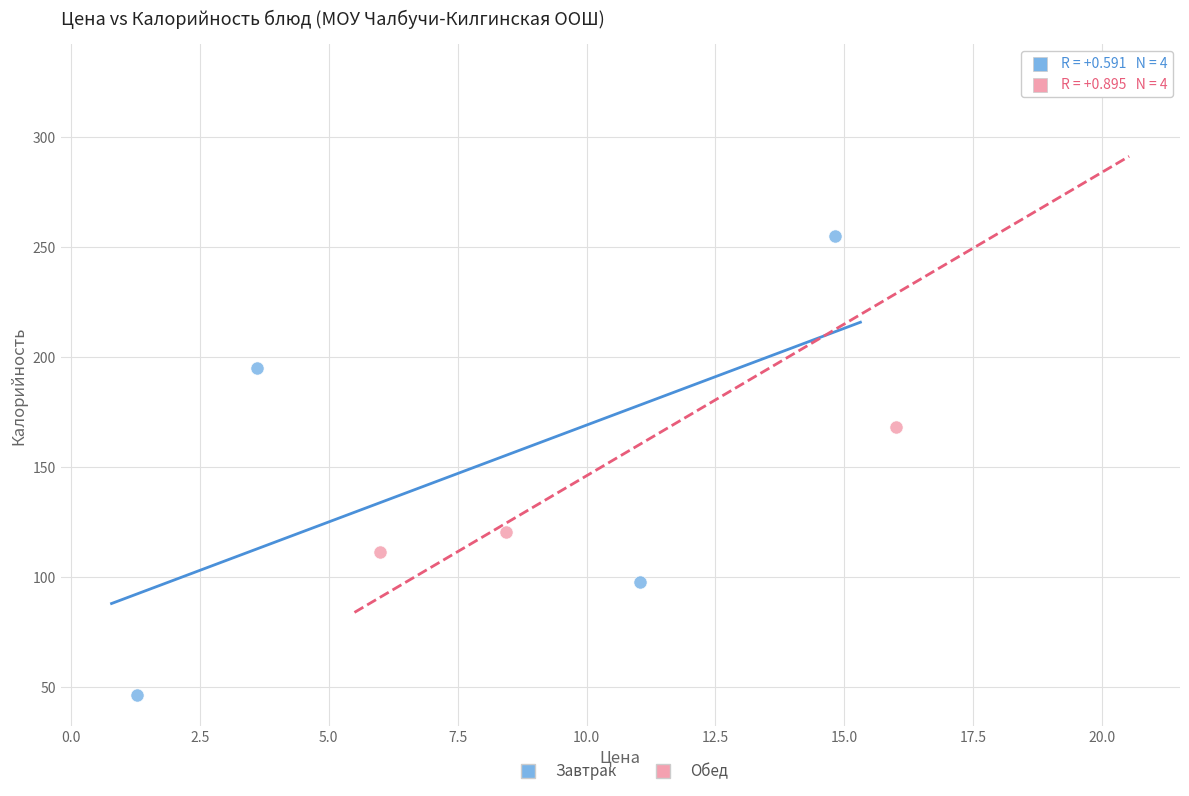

Which series has the widest spread of Y values?

Обед